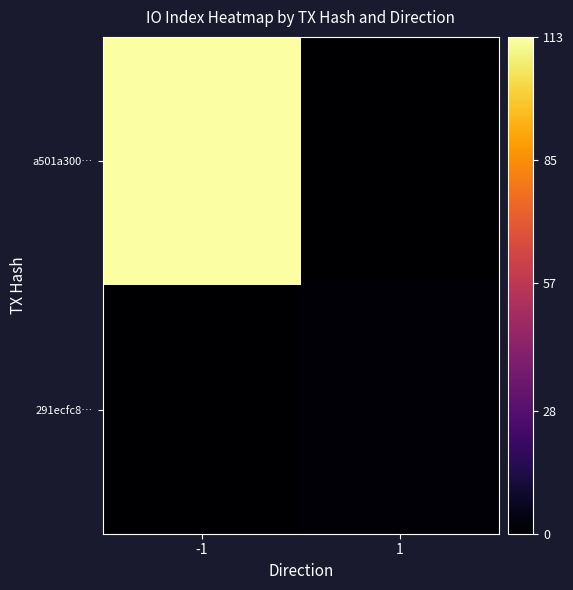

Reading left to right, list all the values displayed in this chart.

a501a300…: -1=113	1=0
291ecfc8…: -1=0	1=1